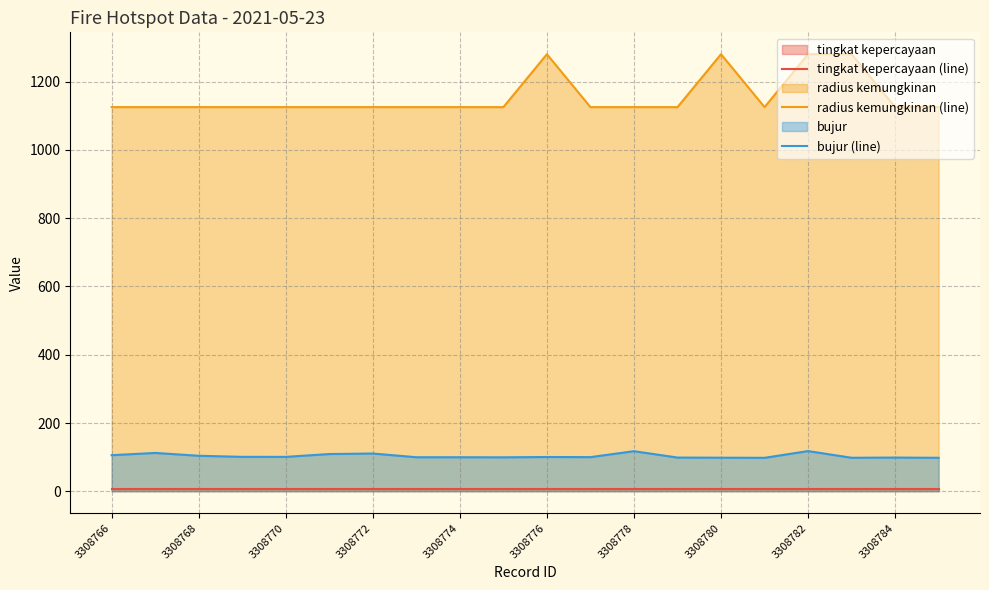

List the series in order of their peak value, lowest first.

tingkat kepercayaan (line), bujur (line), radius kemungkinan (line)